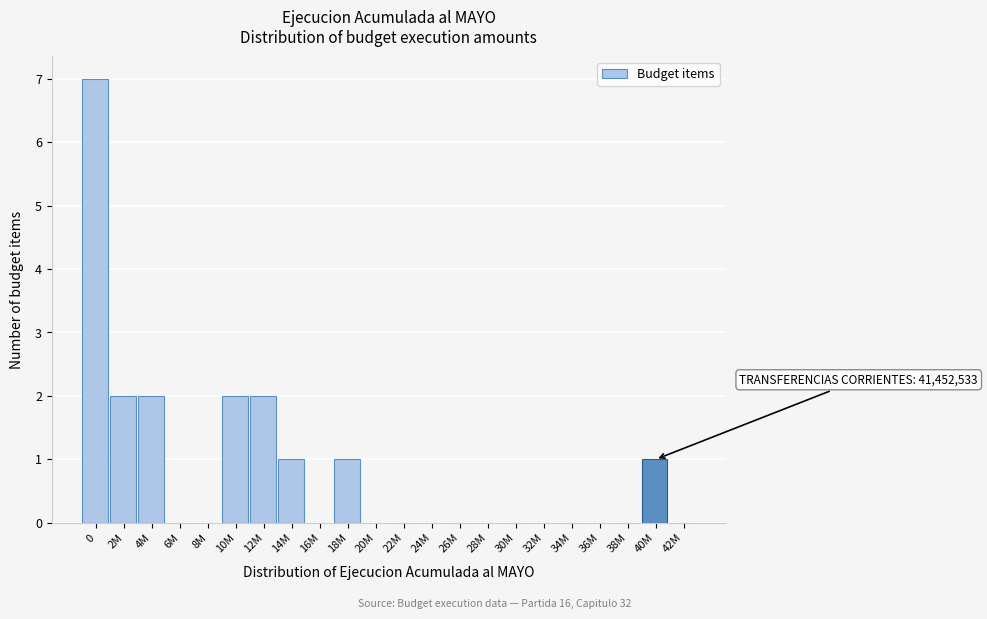

Reading left to right, extract all data points from this chart.

0=7	2M=2	4M=2	6M=0	8M=0	10M=2	12M=2	14M=1	16M=0	18M=1	20M=0	22M=0	24M=0	26M=0	28M=0	30M=0	32M=0	34M=0	36M=0	38M=0	40M=1	42M=0